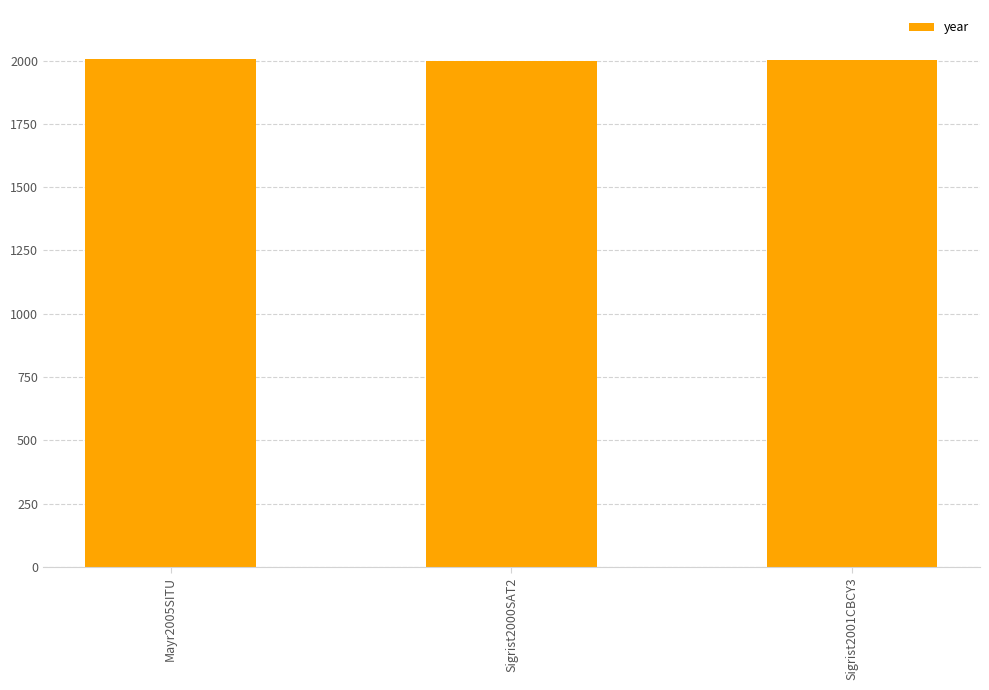

What is the maximum value shown in the chart?

2005